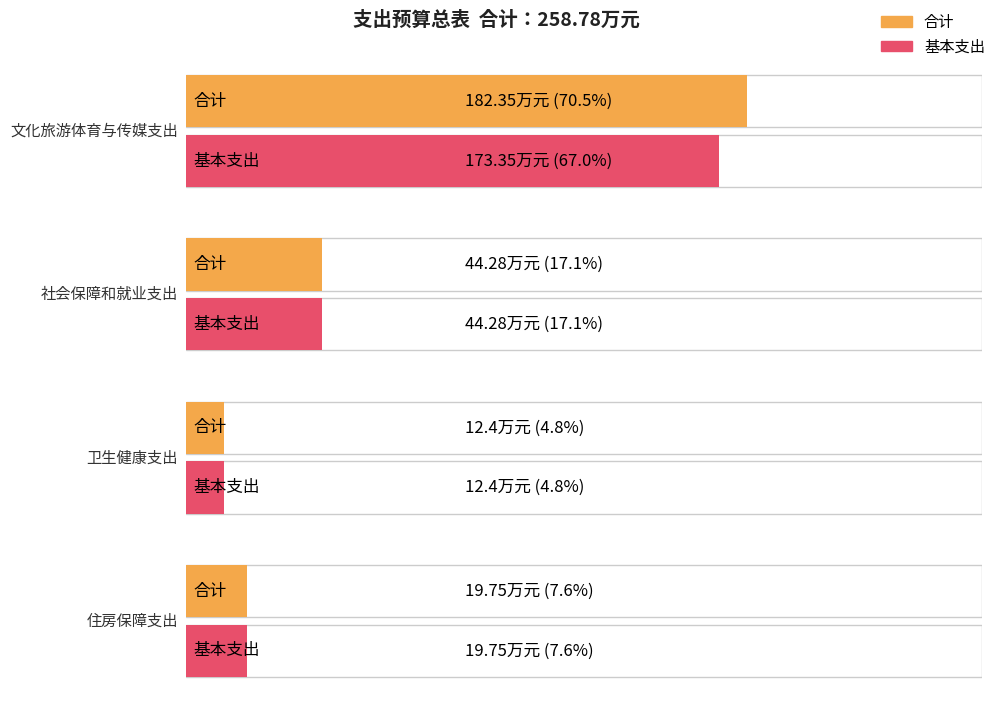

What is the label of the 4th bar from the left?

住房保障支出